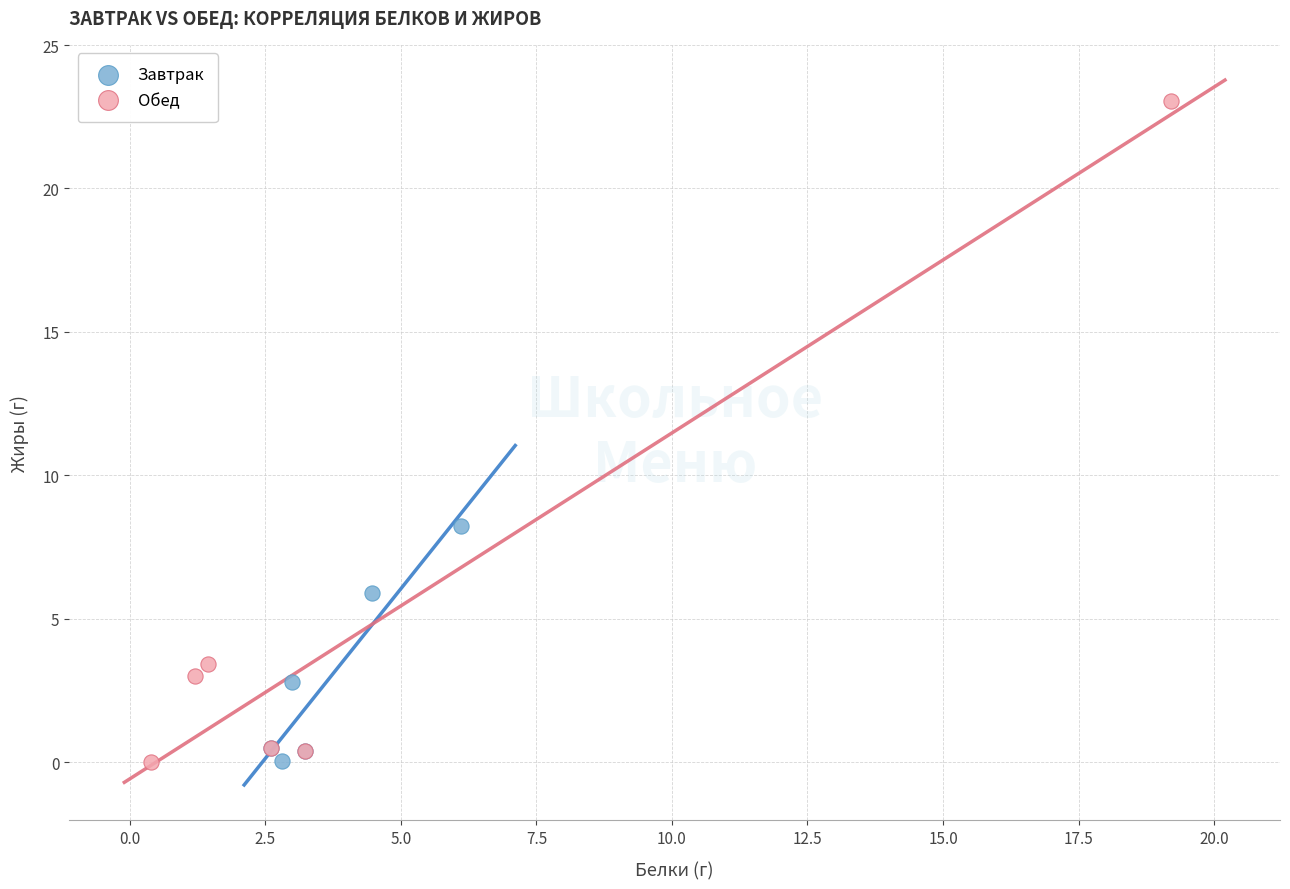

Which series has the largest Y range (max minus min)?

Обед